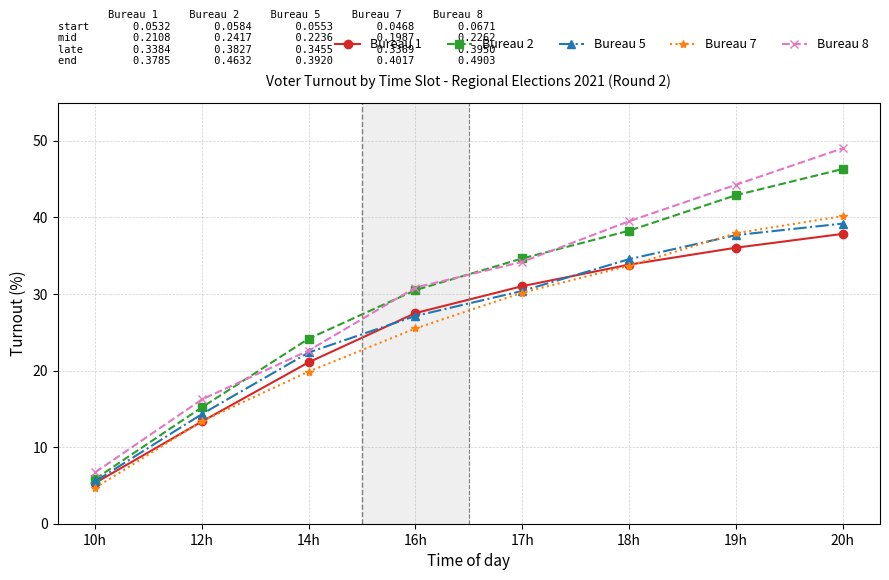

What is the difference between the highest and lowest values at 18h?

5.8